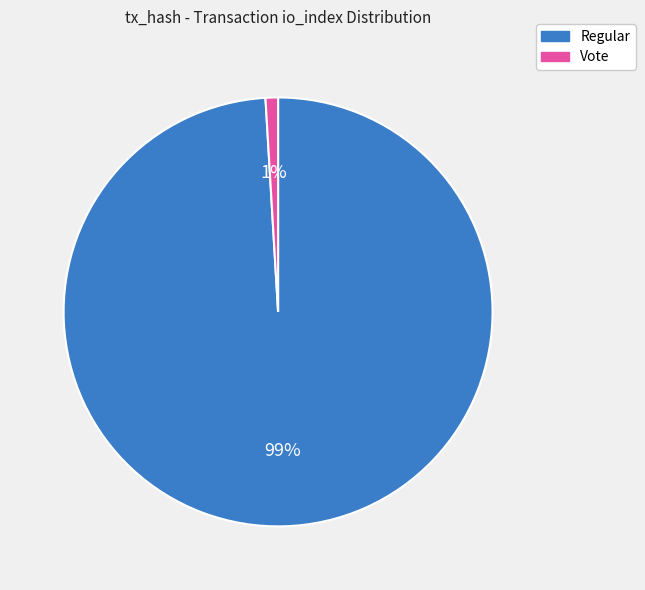

To the nearest percent, what is the average slice percentage?

50%